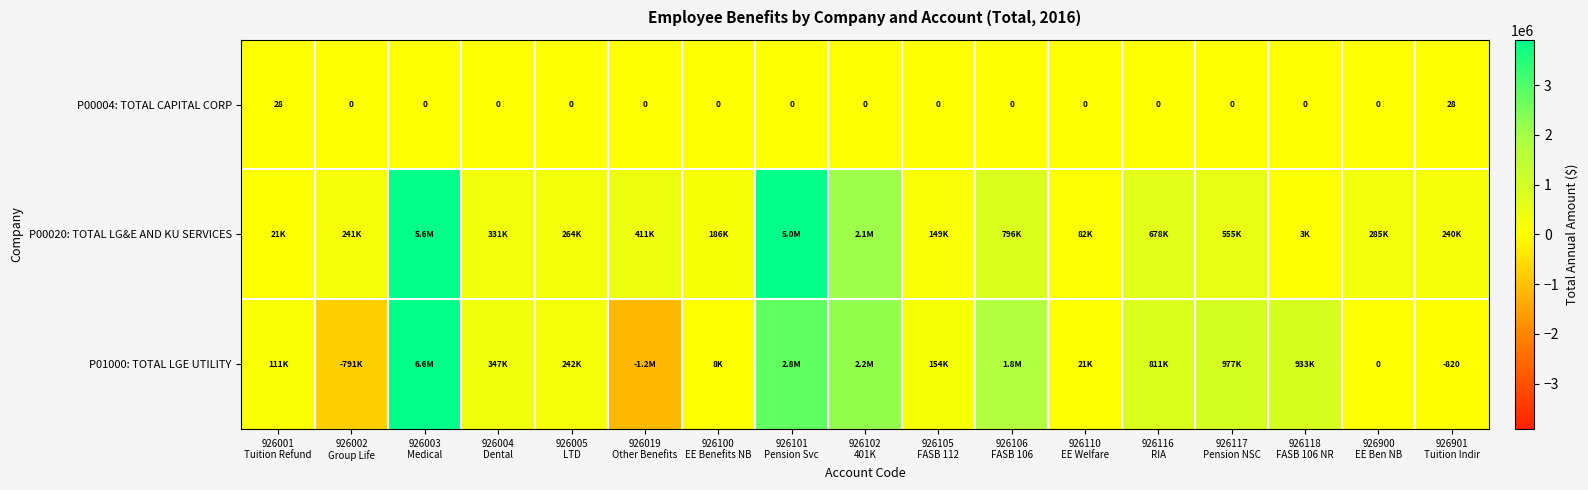

Which series has the widest spread of values?

P01000: TOTAL LGE UTILITY